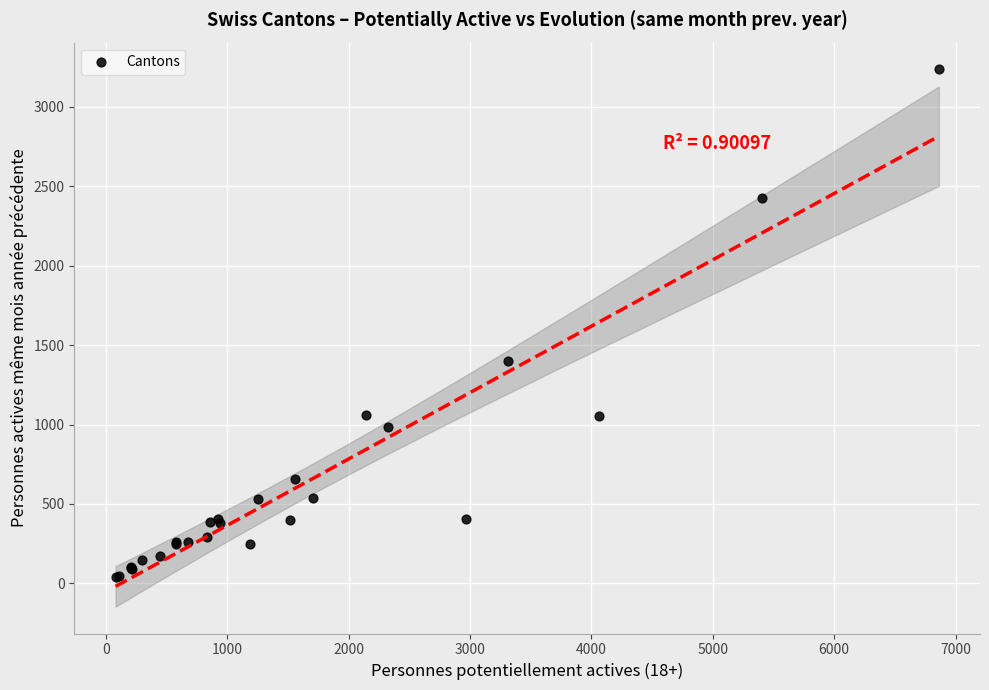

What Y value in the scatter plot is closest to 1639?

1399